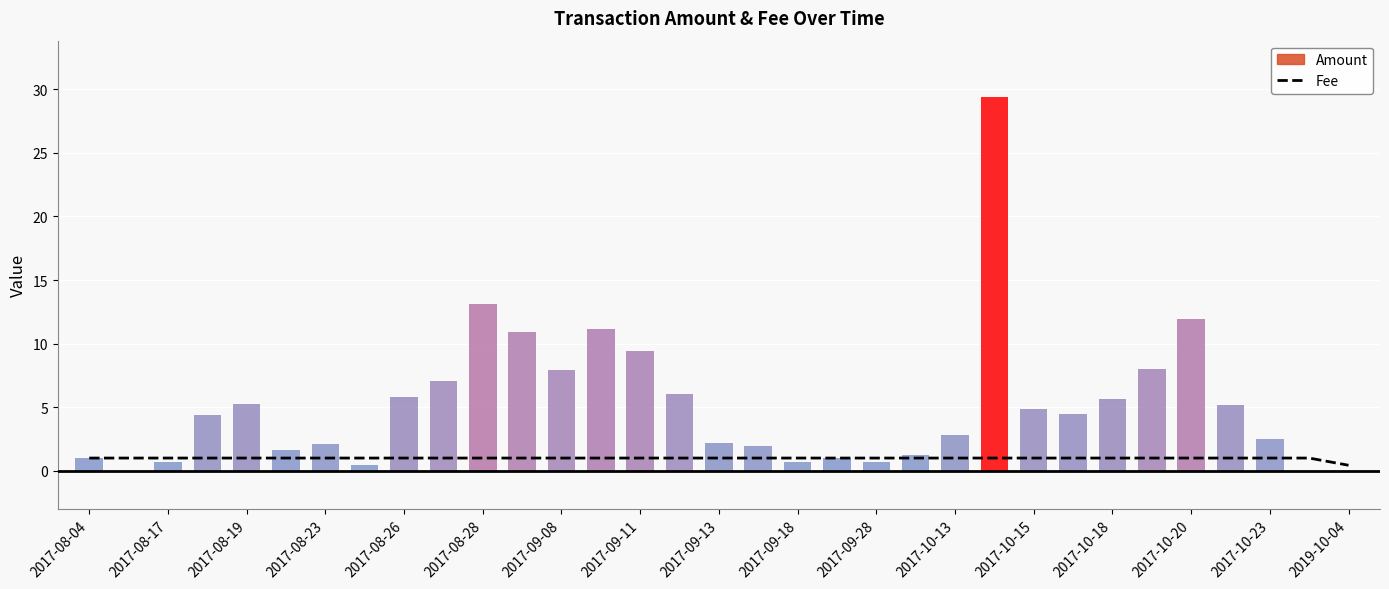

What is the approximate value of Amount at 2017-09-18?

0.7